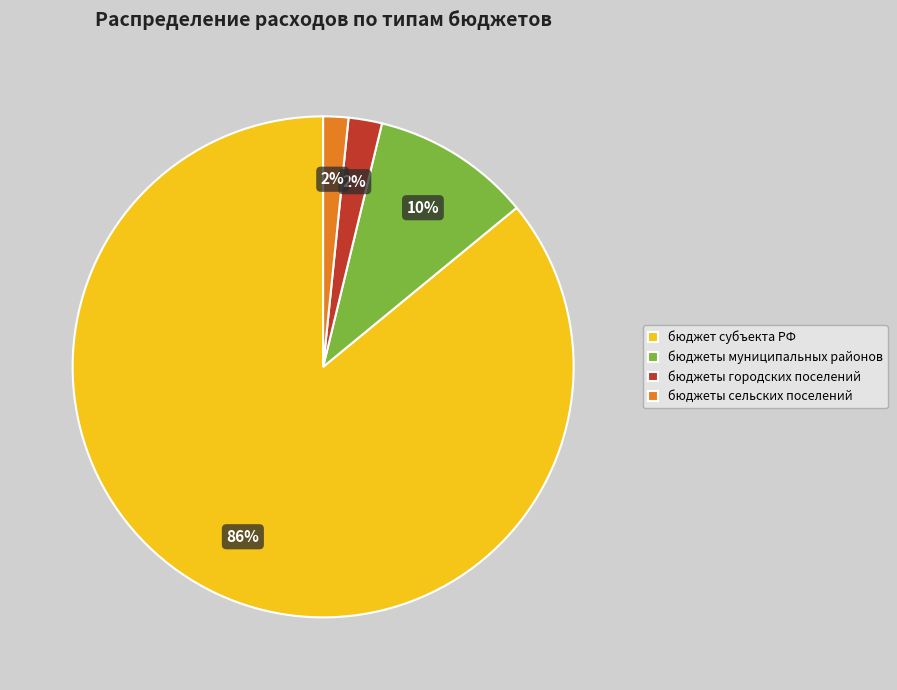

How many segments does this pie chart have?

4